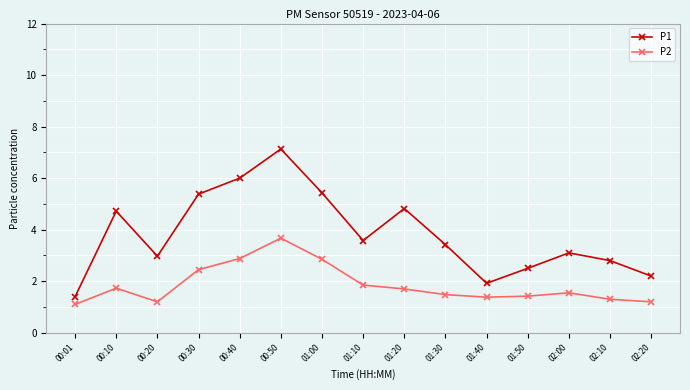

What is the difference between the second highest and minimum values in the P2 series?

1.8